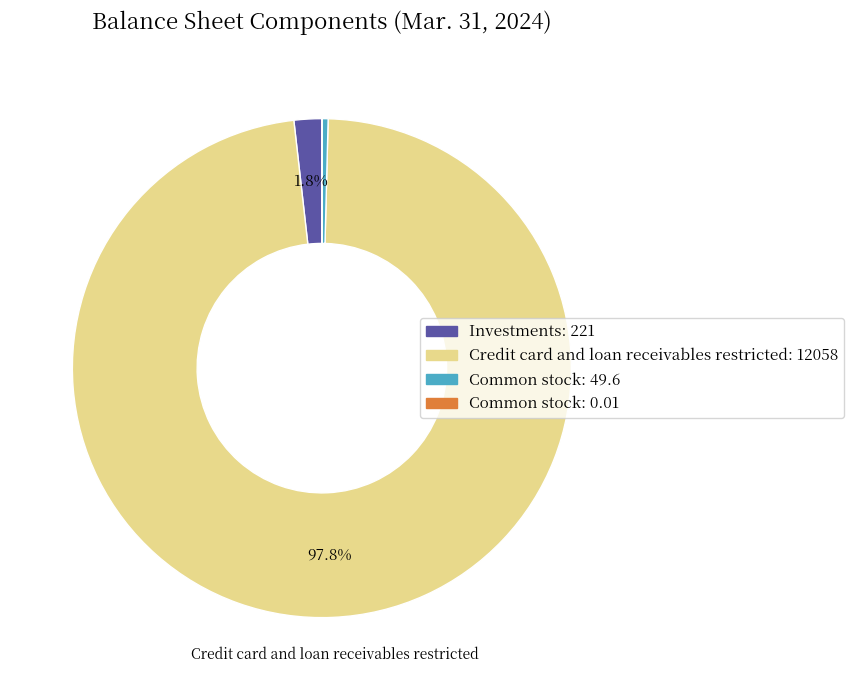

Between Common stock: 49.6 and Credit card and loan receivables restricted: 12058, which is larger?

Credit card and loan receivables restricted: 12058